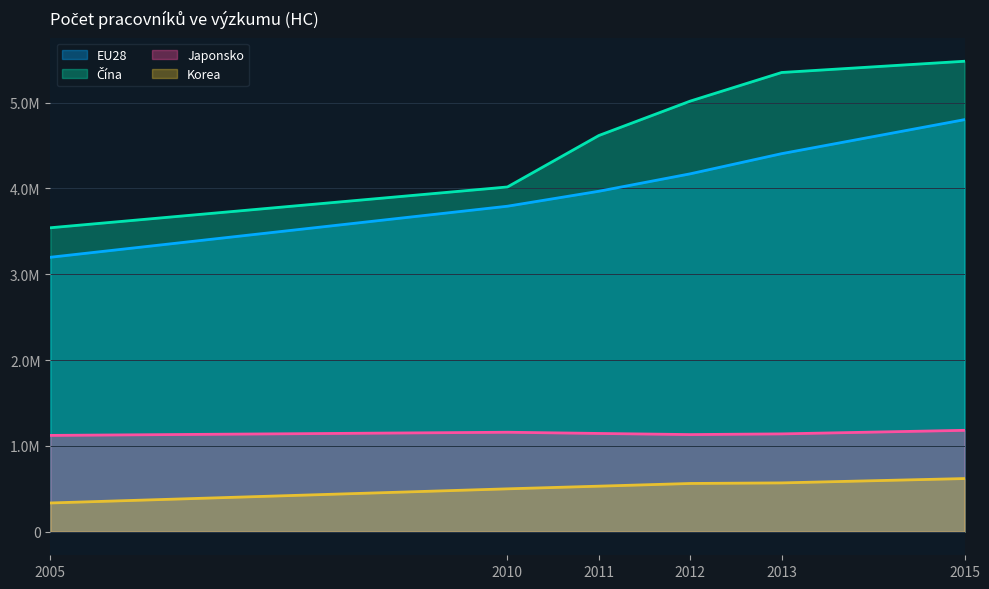

How many lines are shown in the chart?

4